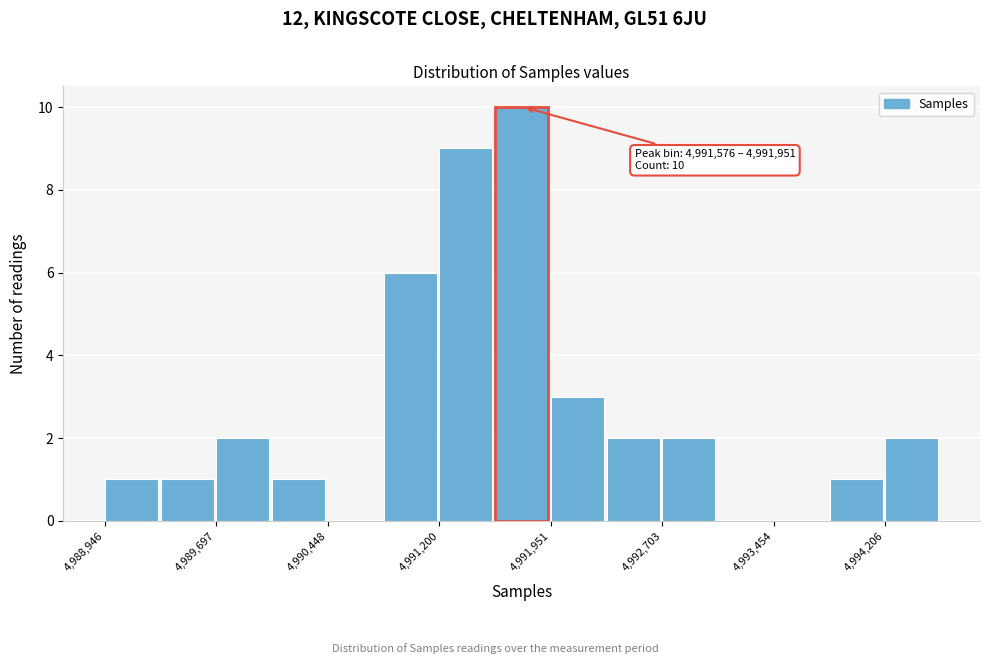

Read against the x-axis, roughly where is the centre of the tallest bar?

4991800